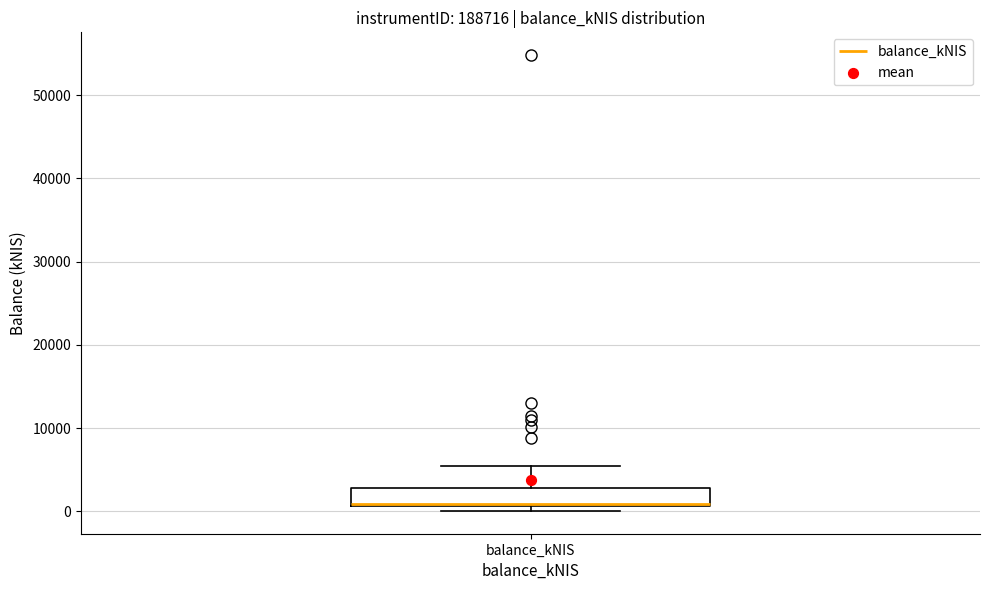

Where is the lower edge of the box for balance_kNIS on the y-axis? The values are not printed on the chart, so give them approximately, as read against the axis.

1000